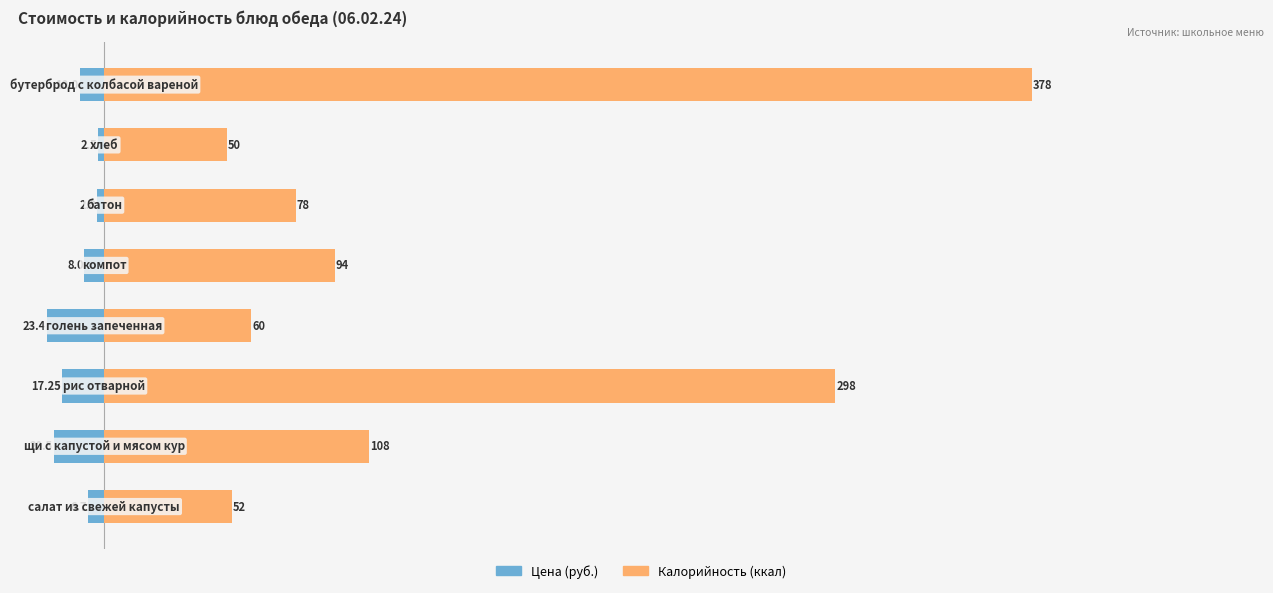

True or false: Цена (руб.) has a value of -5.5 at 100.

False